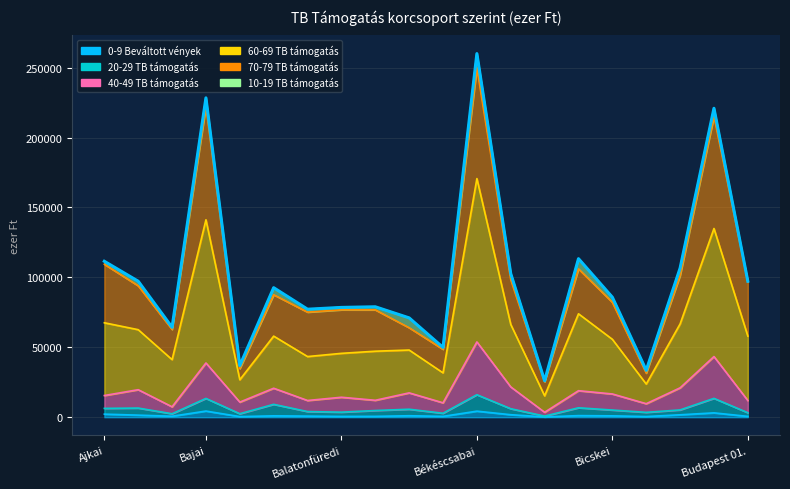

At which category is the sum across all series the highest?

Békéscsabai